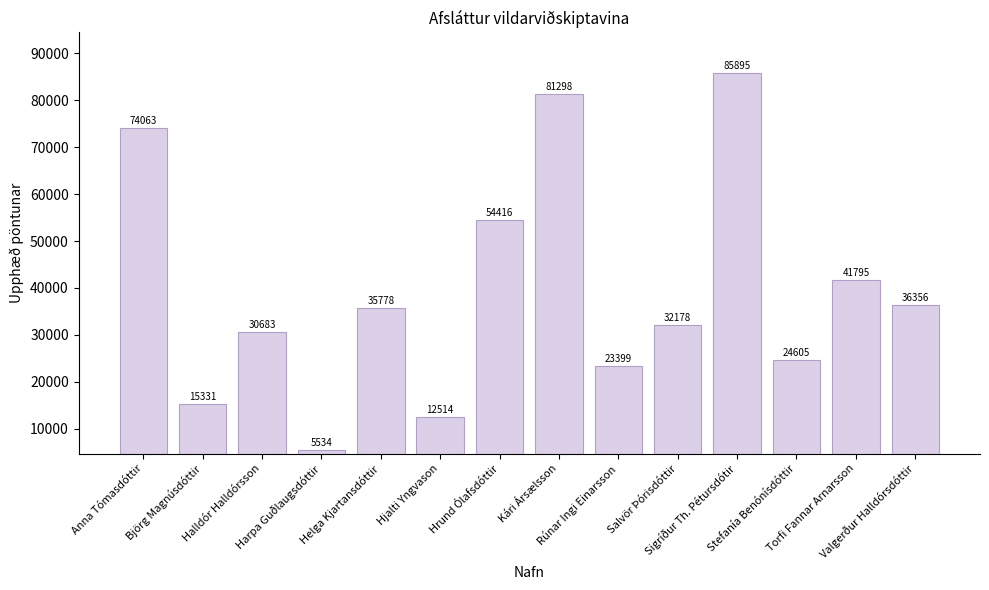

How many data points are less than 35778?

7